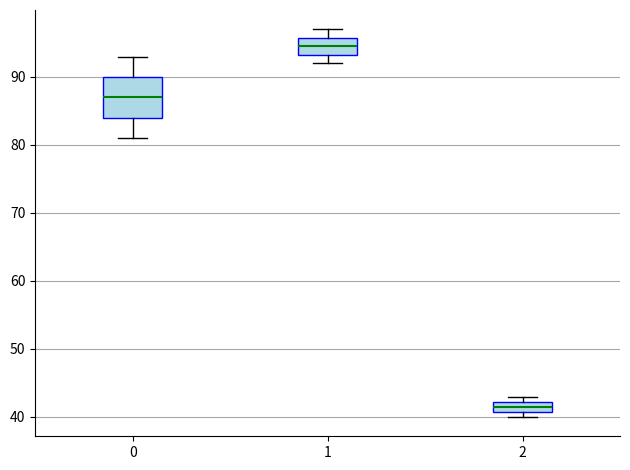

Comparing the boxes themselves (not the whiskers), which one is the tallest?

0